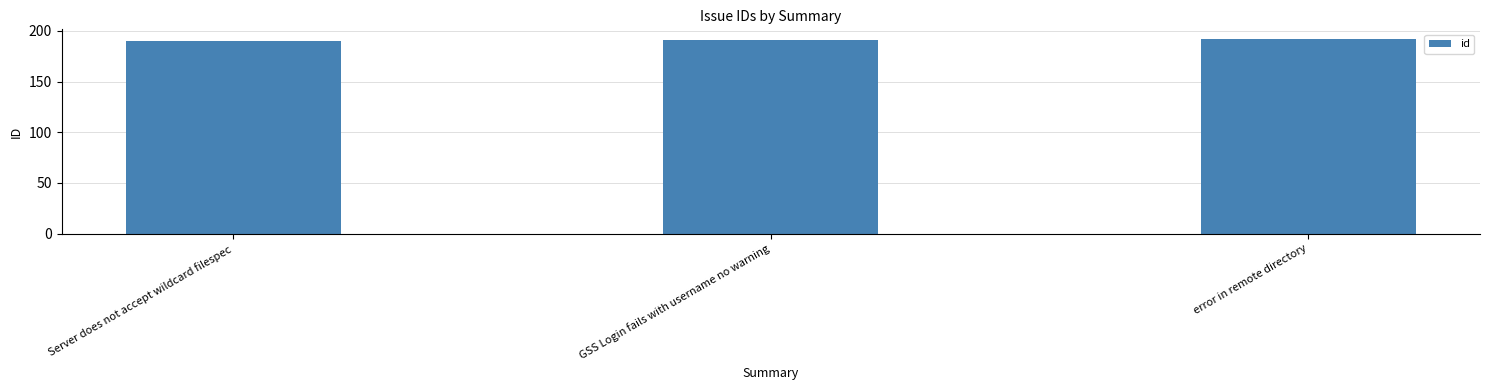

The chart shows a value of 272 at GSS Login fails with username no warning. True or false?

False